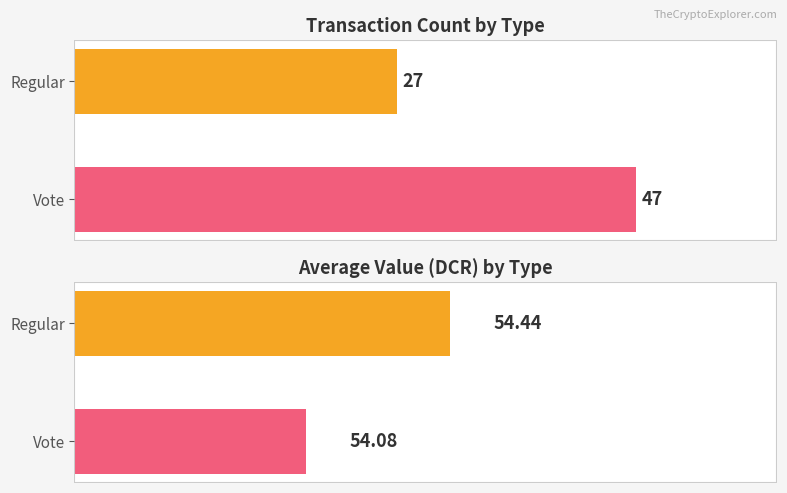

Count the Avg Value values in the range 54 to 55.

2